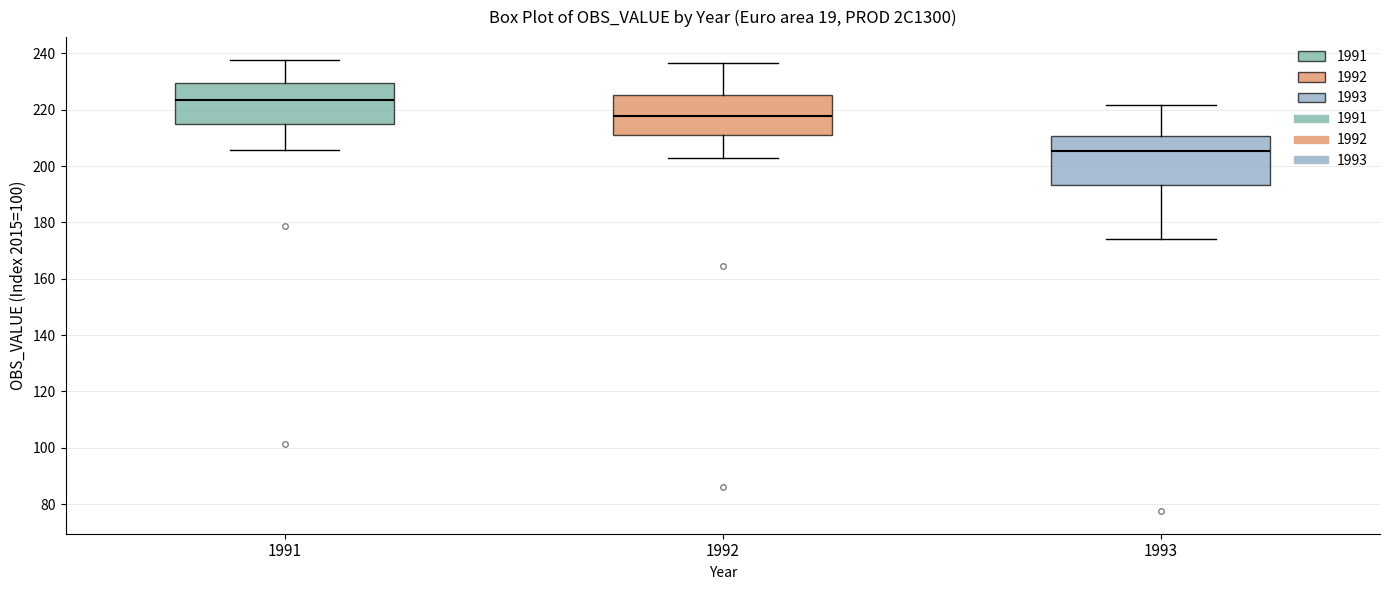

Reading left to right, transcribe this box plot: for each box, give where its median line is, the range the box spans, and where its two whiskers end, as read against the y-axis. The values are not printed on the chart, so give them approximately, as read against the axis.

1991: median 224, box 214 to 230, whiskers 206 to 238
1992: median 218, box 212 to 226, whiskers 202 to 236
1993: median 206, box 194 to 210, whiskers 174 to 222